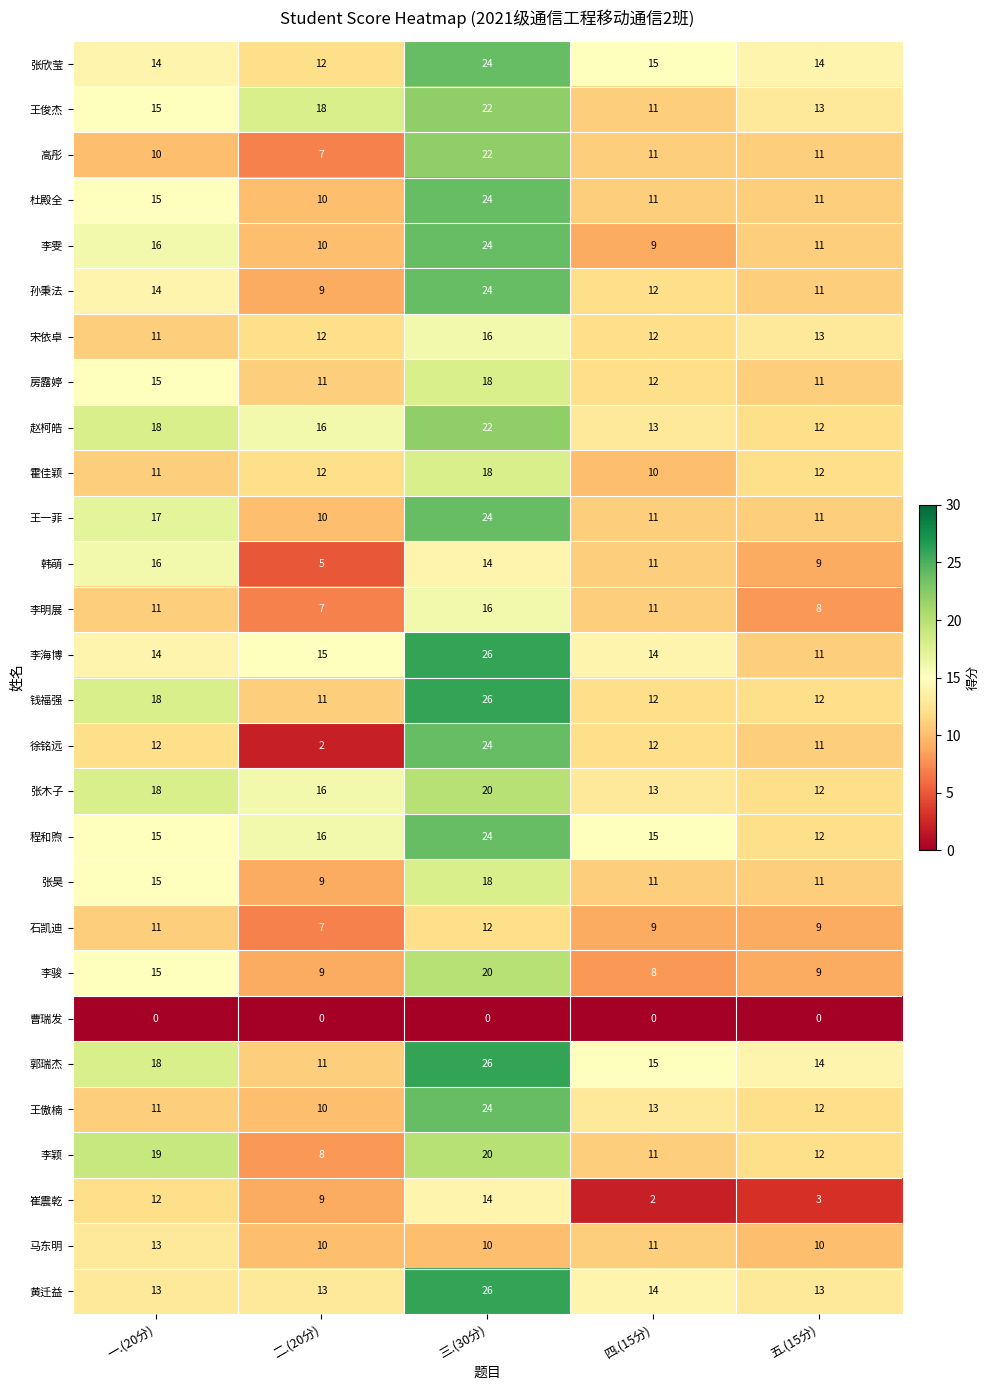

Which series has the widest spread of values?

徐铭远